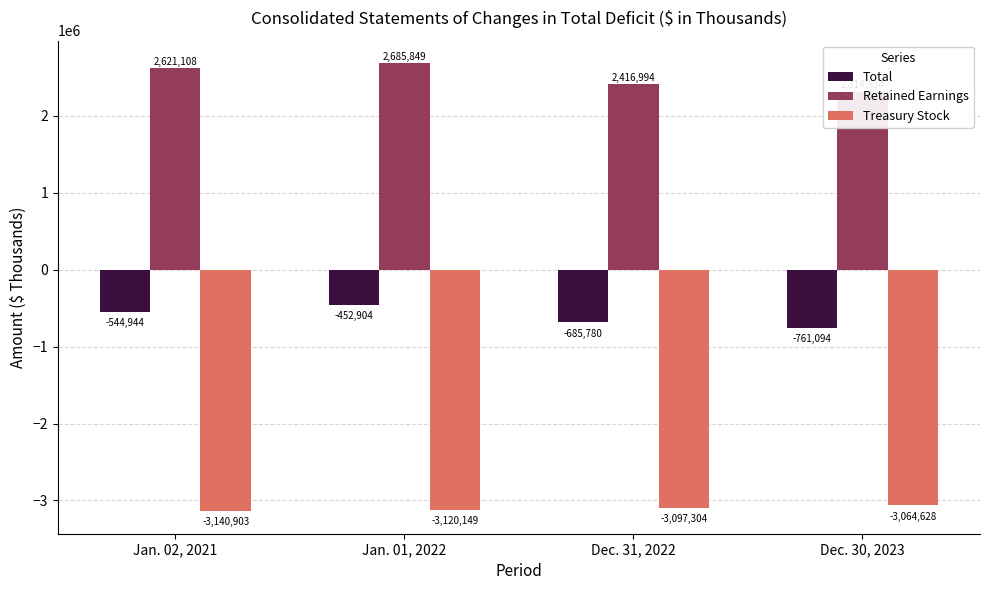

Which series has the largest total across all categories?

Retained Earnings